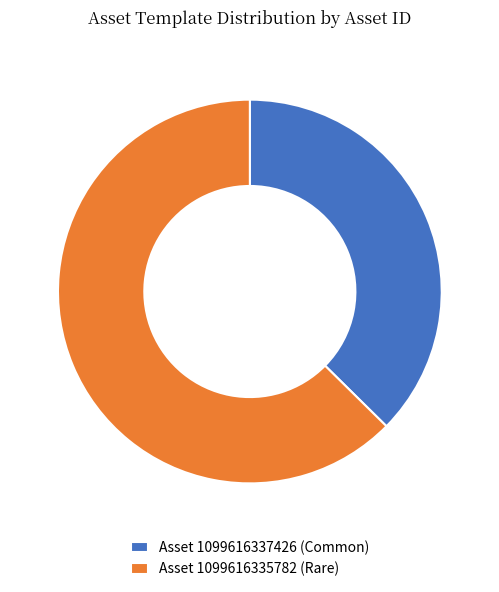

What is the majority slice?

Asset 1099616335782 (Rare)